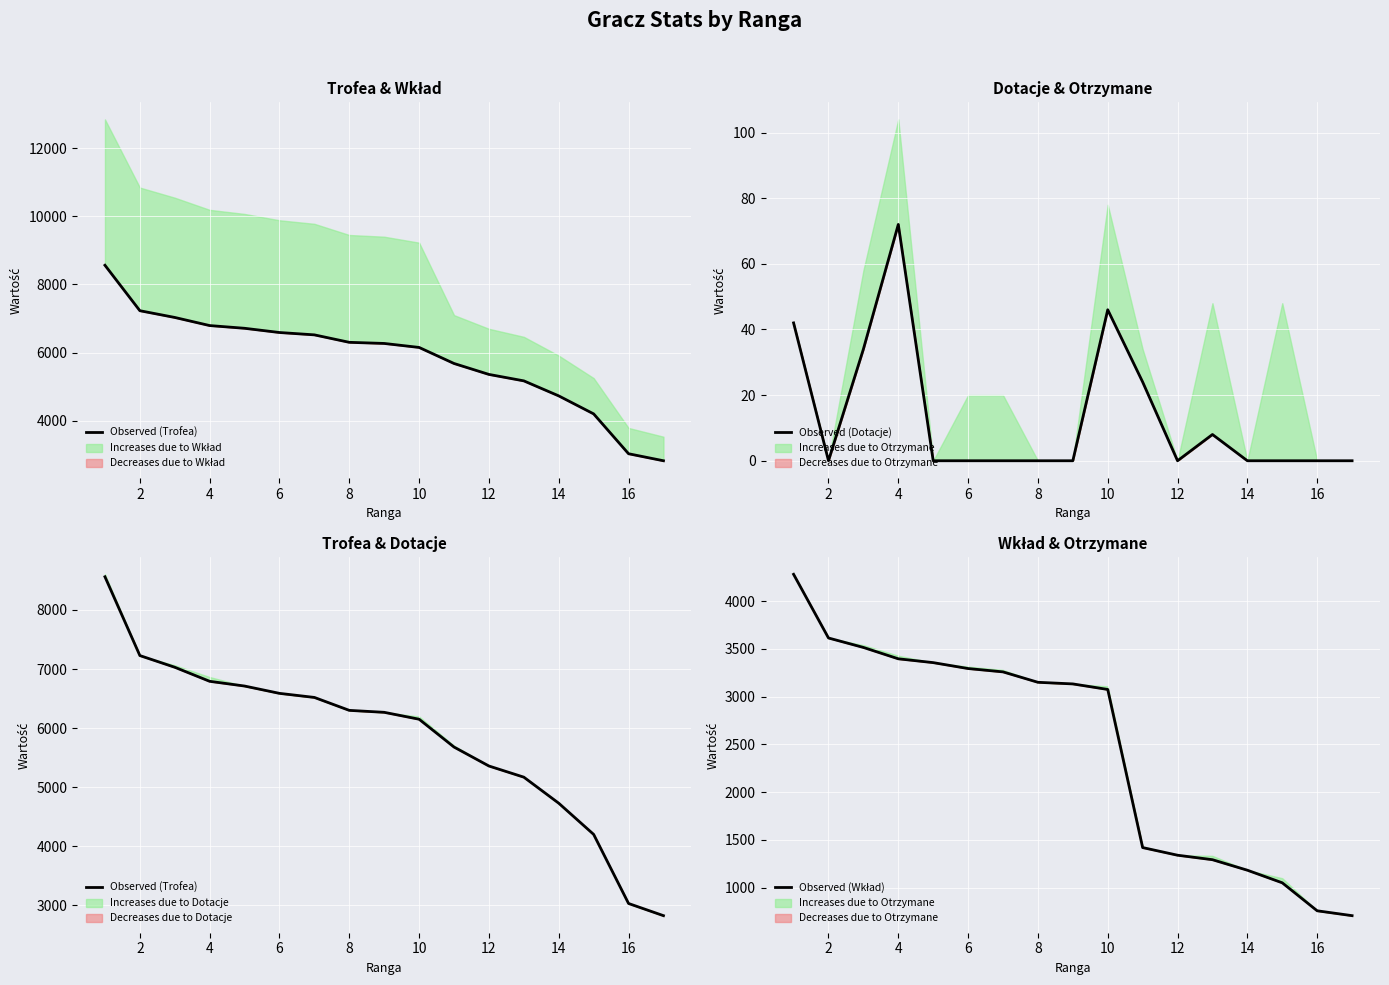

Count the number of categories in the chart.

17